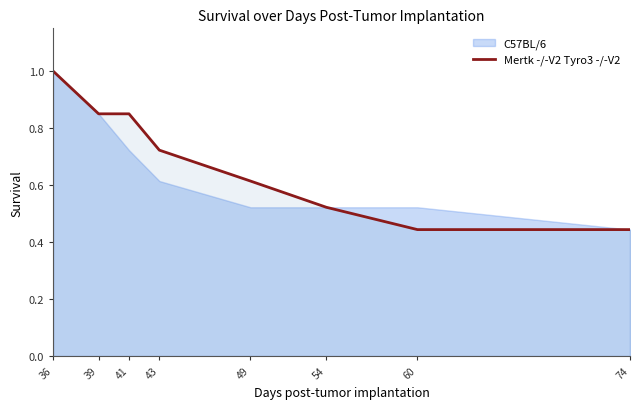

The Mertk -/-V2 Tyro3 -/-V2 series shows 0.7 at 60. True or false?

False